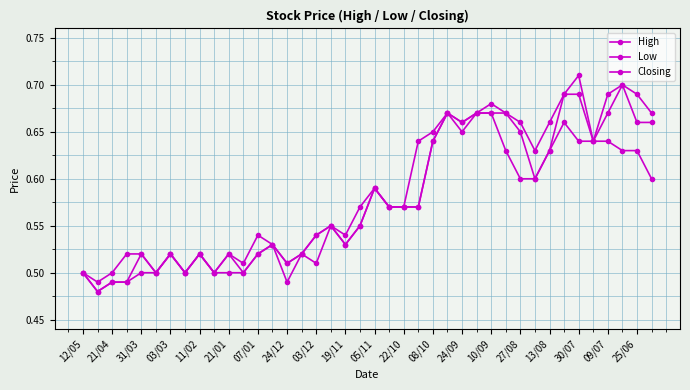

Which category has the lowest value in the High series?

21/04